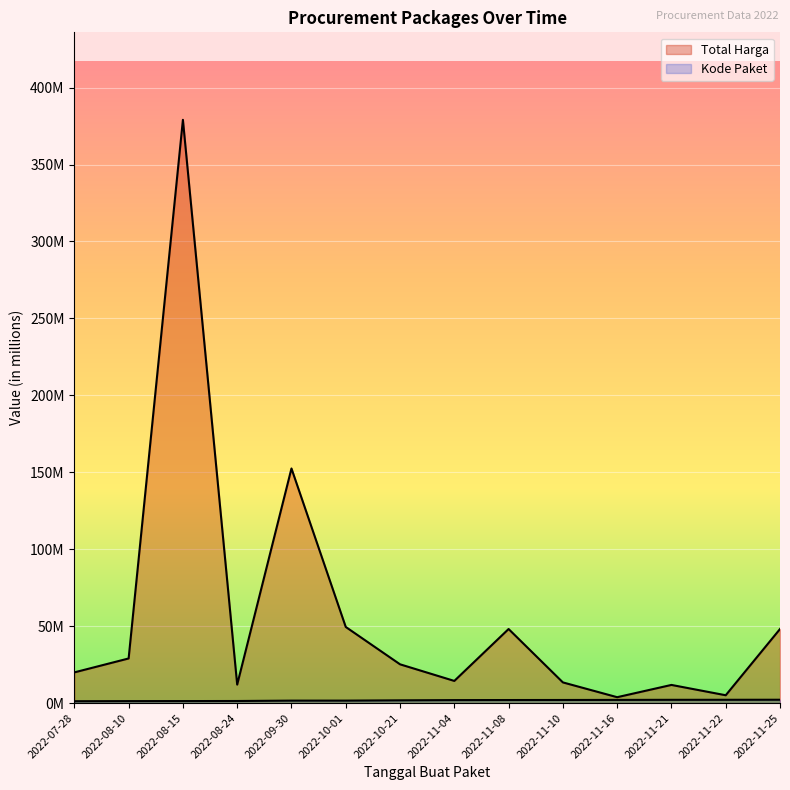

Is the value of Total Harga at 2022-11-16 greater than the value of Kode Paket at 2022-08-15?

Yes